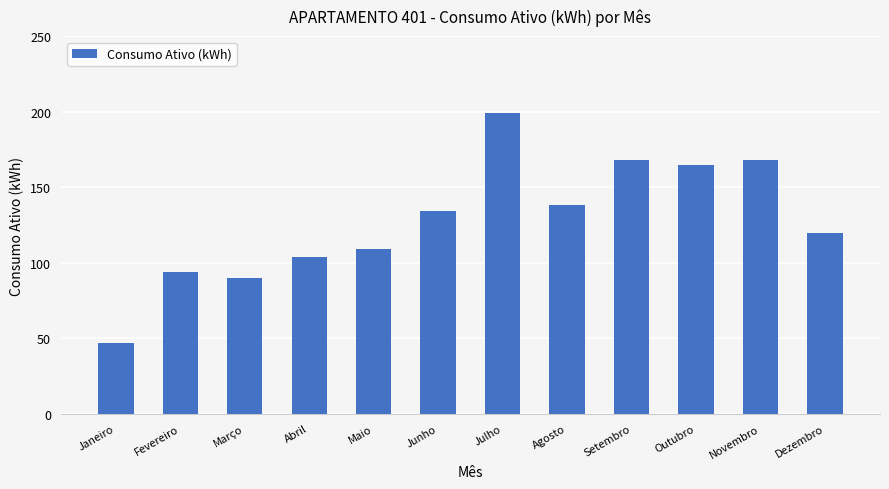

What is the difference between the values at Junho and Fevereiro?

40